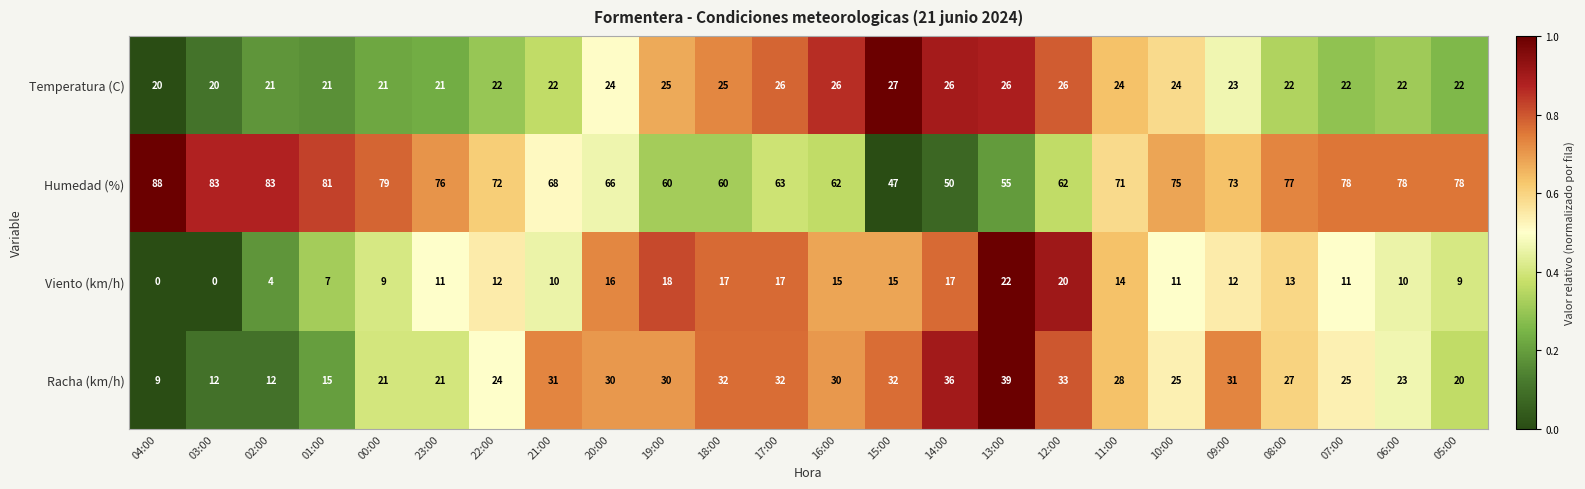

Which series has the largest total across all categories?

Humedad (%)